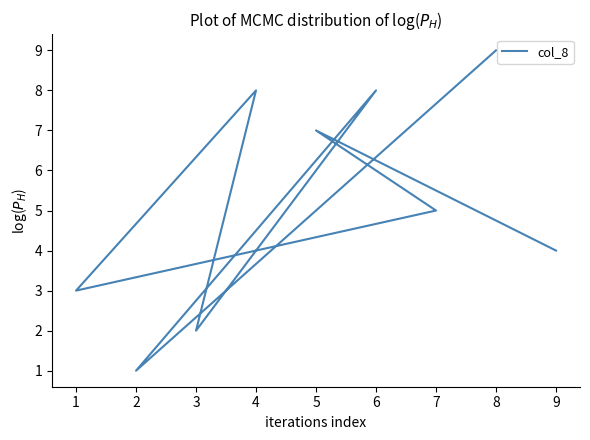

What is the change in value from 3 to 5?

+5